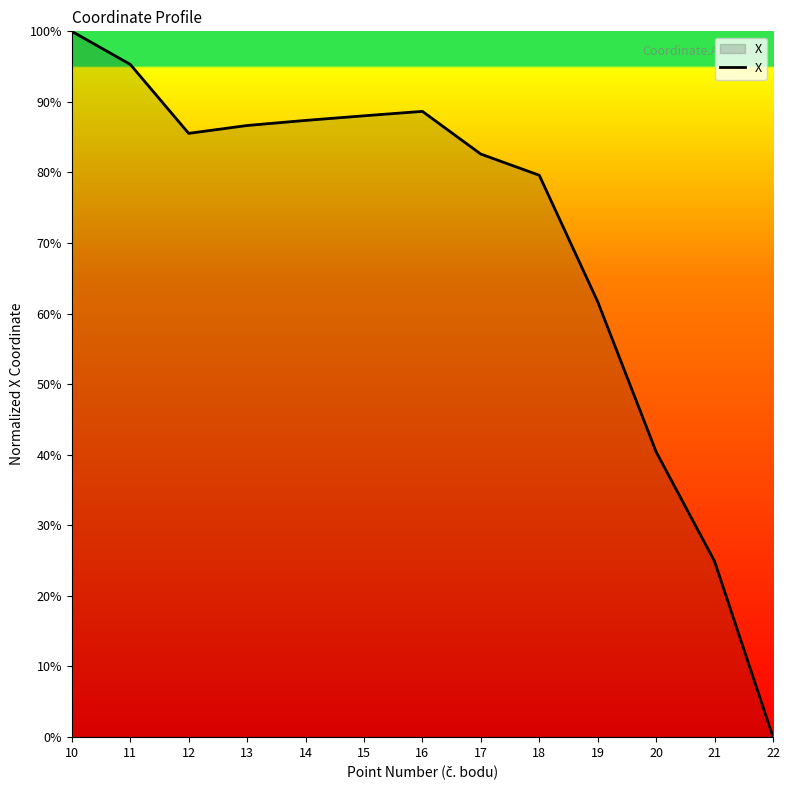

Where is the data nearest to the value 50?

20